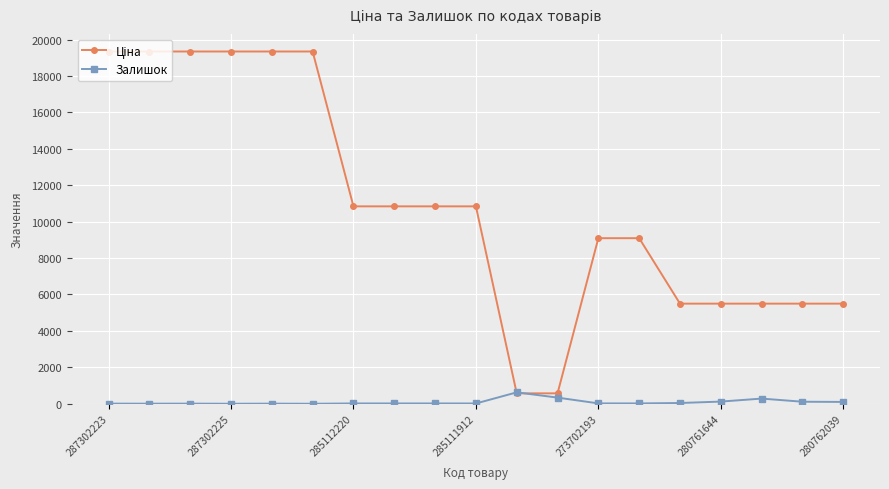

At how many categories does at least one series exceed 7018?

12